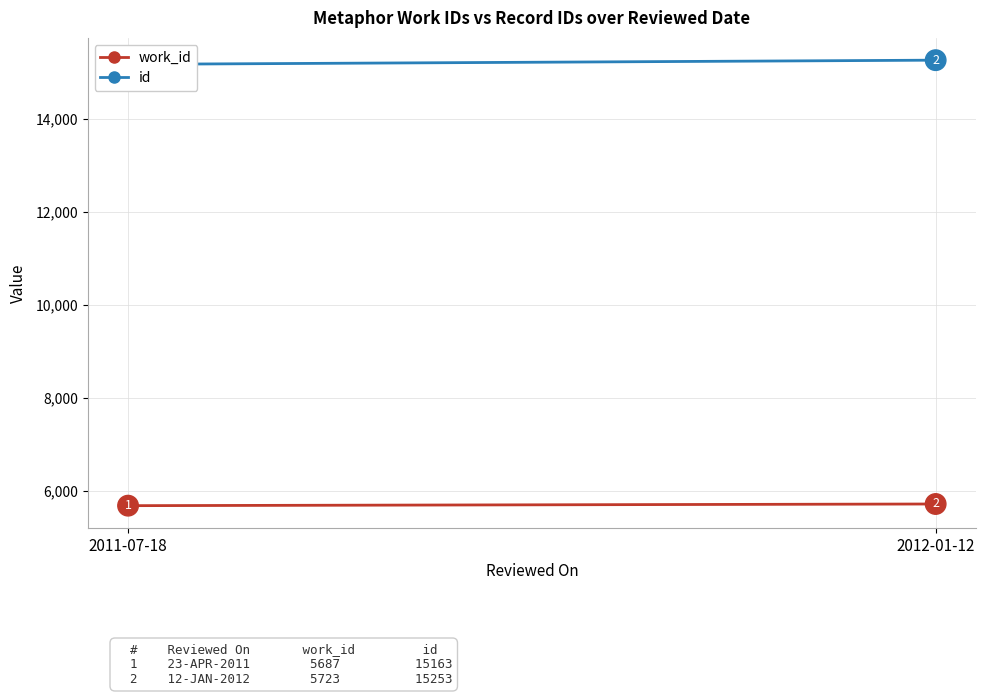

What is the value of the id point at the 1st from the left?

15163